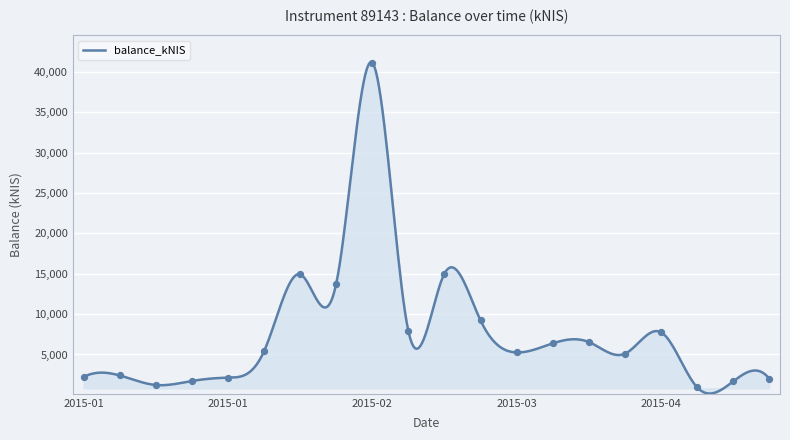

What is the difference between the maximum and minimum values?

41027.6